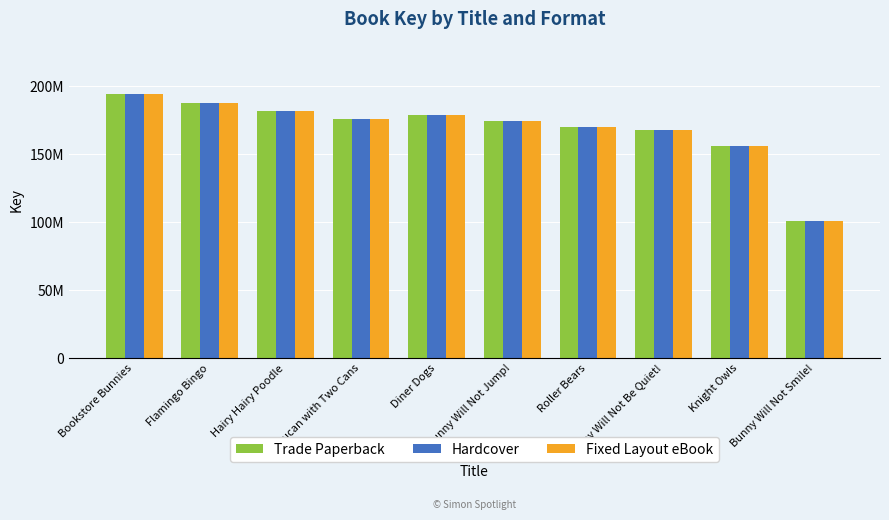

Are the bars horizontal?

No